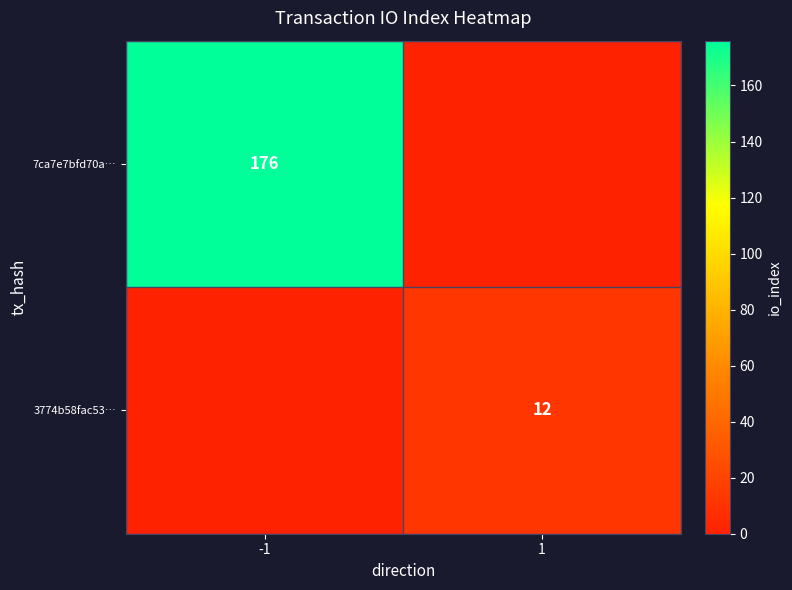

True or false: 3774b58fac53… has a value of 19 at 1.

False